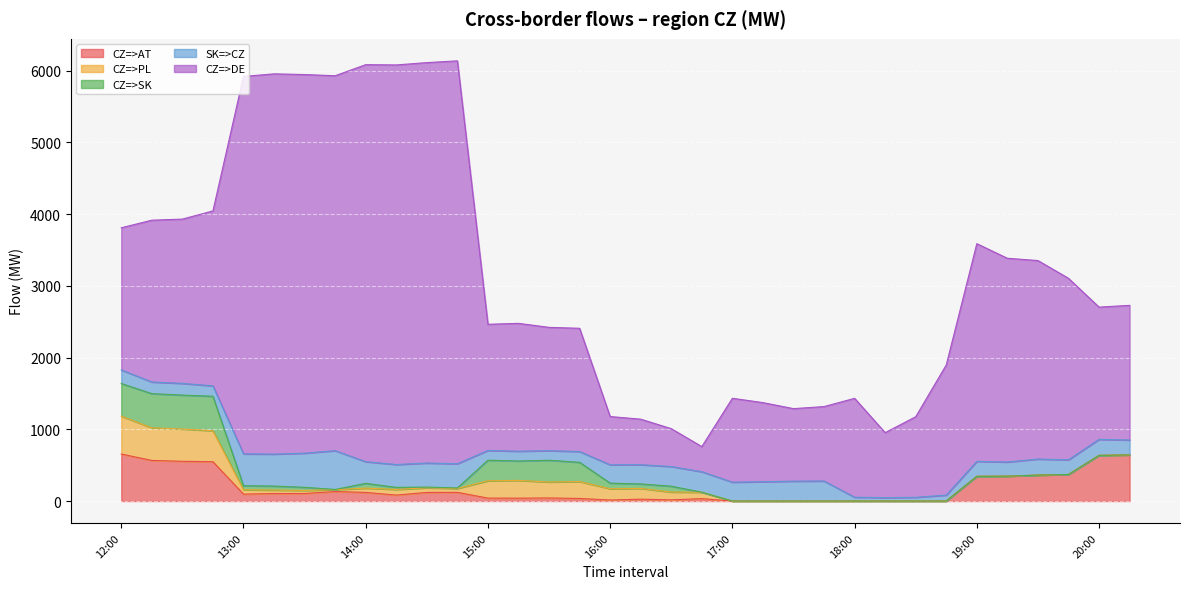

What position from the left is 12:45?

4